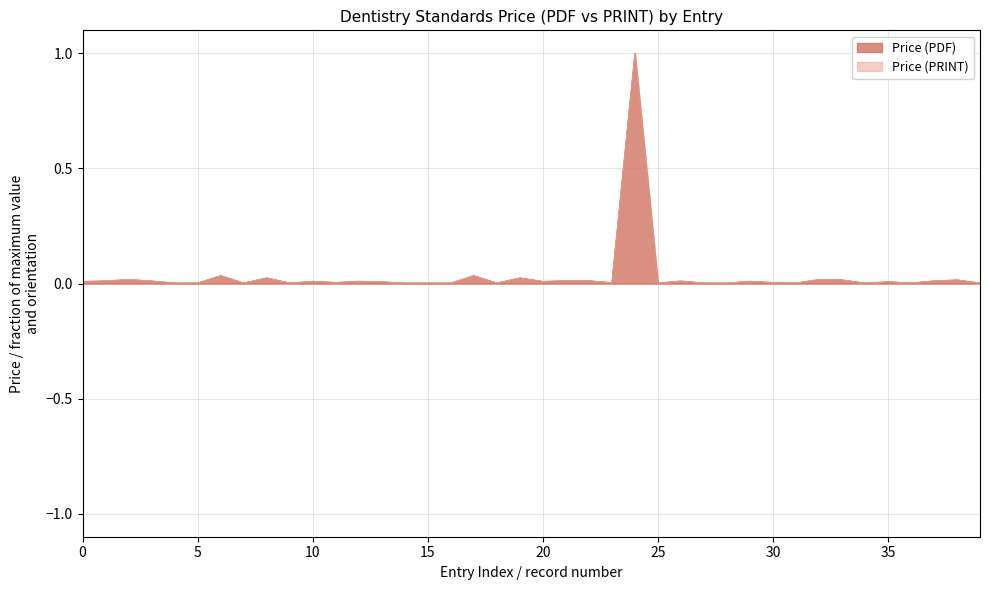

What is the maximum value for Price (PDF)?

1.0